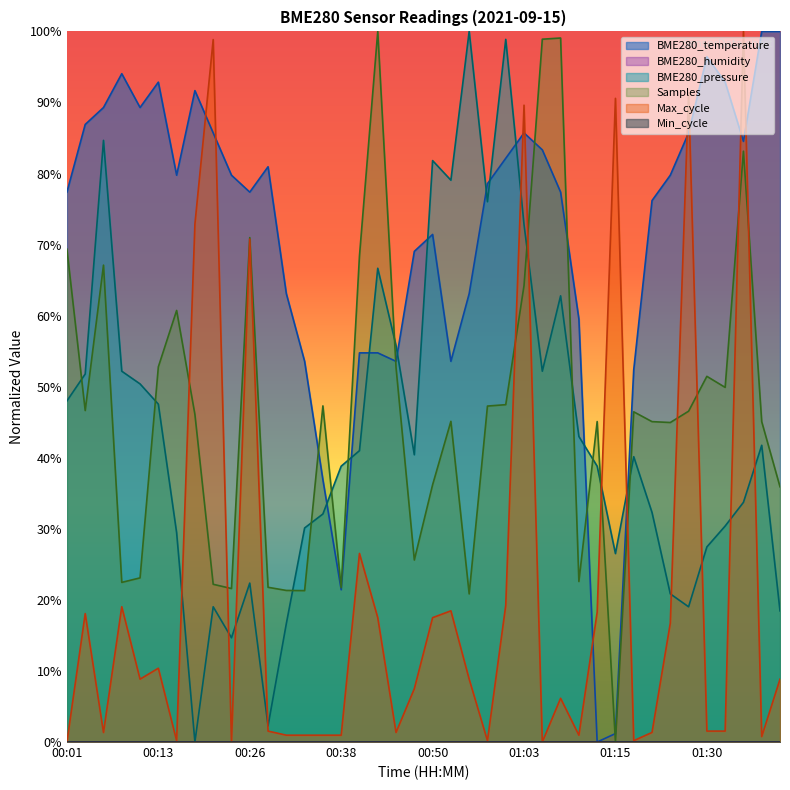

How many points are lower than both their immediate neighbors (excluding endpoints)?

8